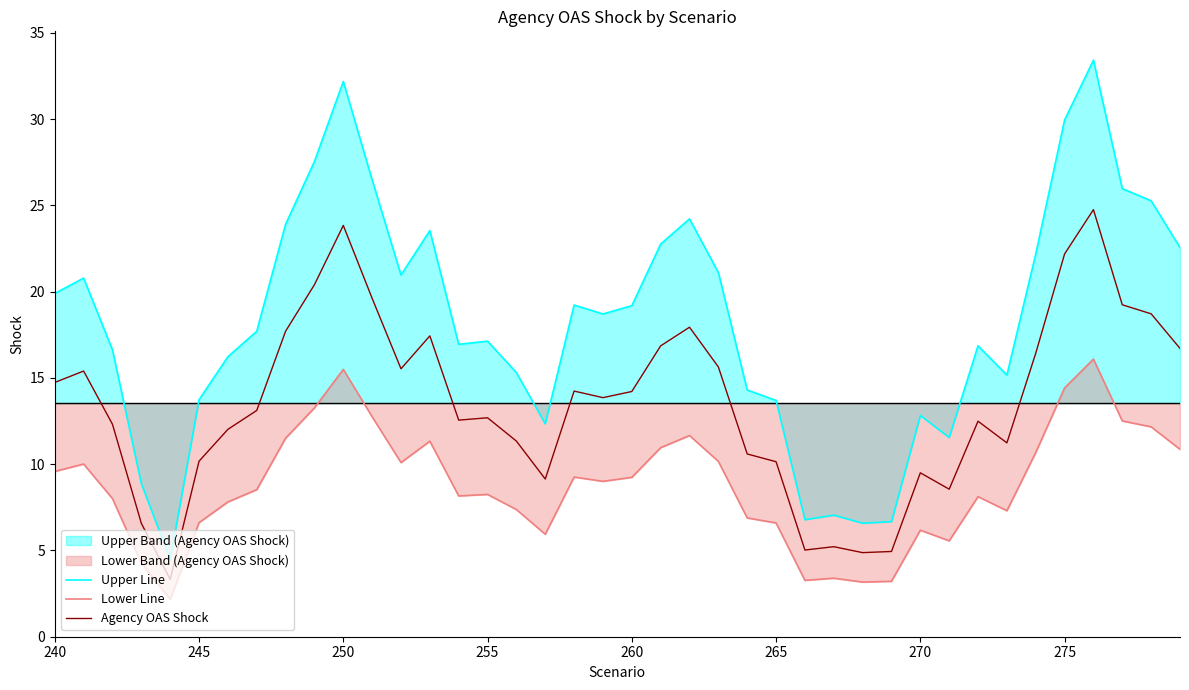

What is the smallest value displayed?

2.2